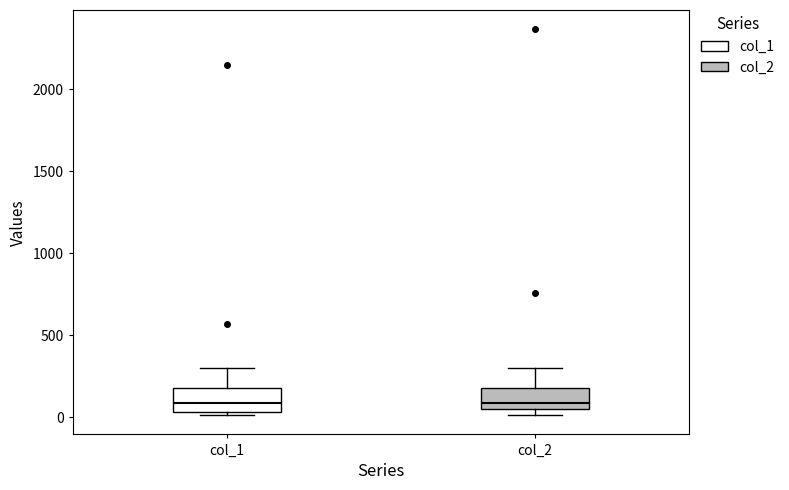

Where is the upper edge of the box for col_1 on the y-axis? The values are not printed on the chart, so give them approximately, as read against the axis.

200